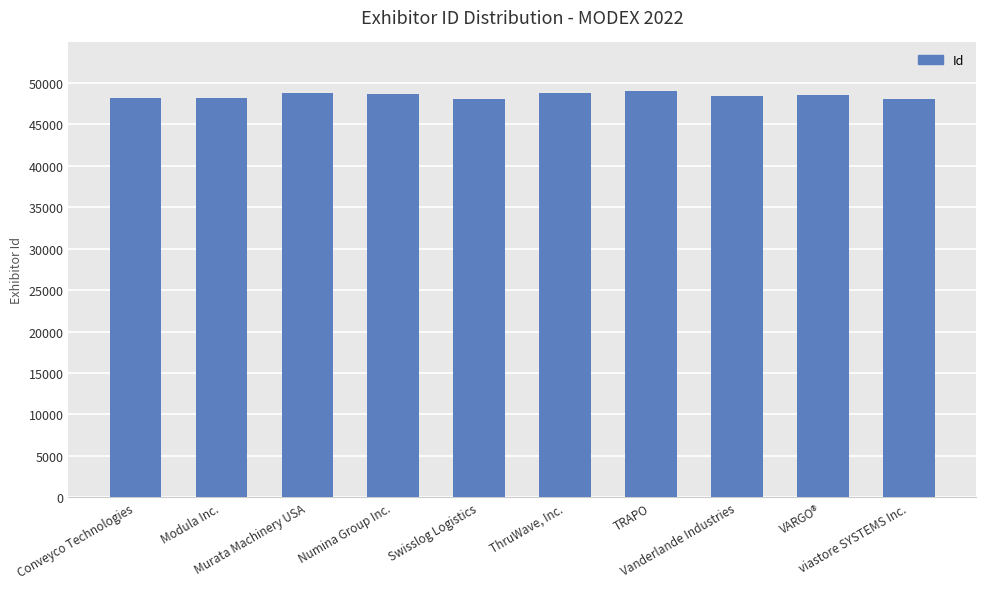

What is the maximum value shown in the chart?

48969